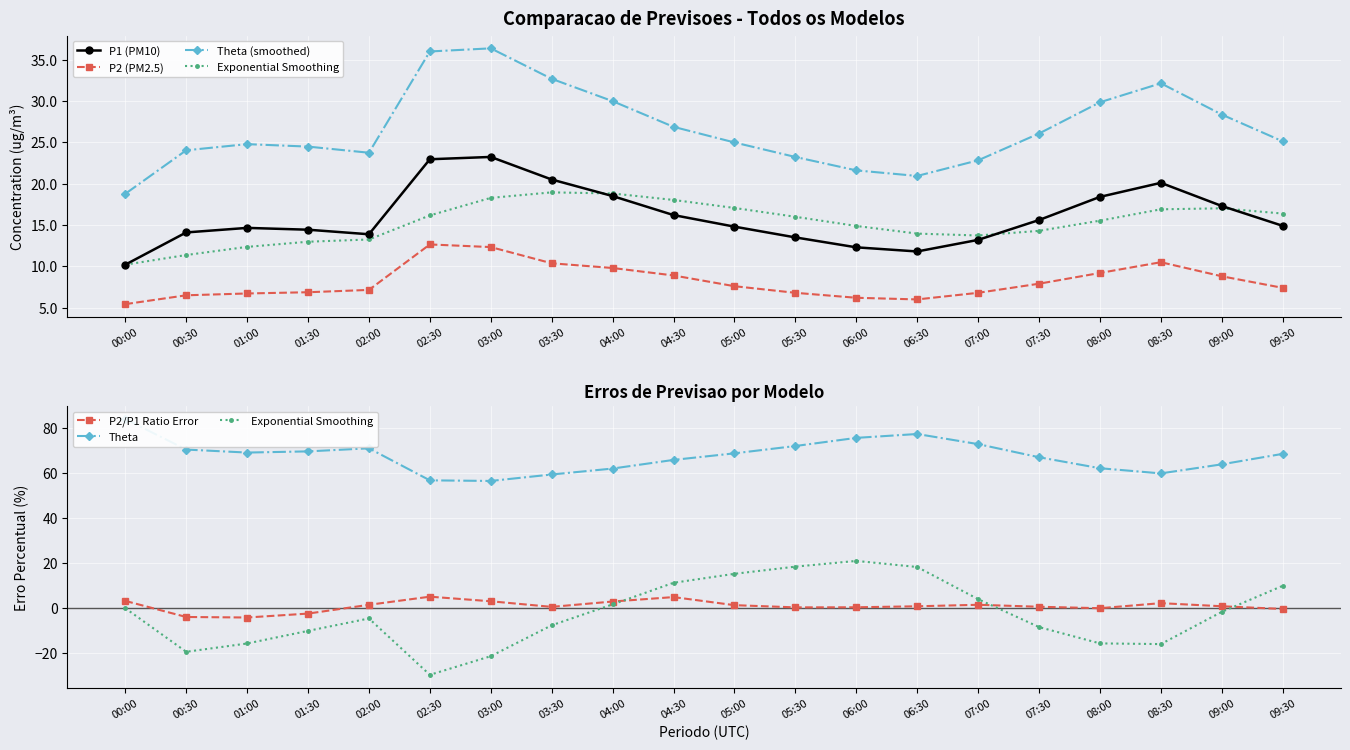

Reading left to right, extract all data points from this chart.

P1 (PM10): 00:00=10.2	00:30=14.1	01:00=14.7	01:30=14.4	02:00=13.9	02:30=22.9	03:00=23.2	03:30=20.5	04:00=18.5	04:30=16.2	05:00=14.8	05:30=13.5	06:00=12.3	06:30=11.8	07:00=13.2	07:30=15.6	08:00=18.4	08:30=20.1	09:00=17.3	09:30=14.9
P2 (PM2.5): 00:00=5.4	00:30=6.5	01:00=6.7	01:30=6.9	02:00=7.2	02:30=12.7	03:00=12.3	03:30=10.4	04:00=9.8	04:30=8.9	05:00=7.6	05:30=6.8	06:00=6.2	06:30=6.0	07:00=6.8	07:30=7.9	08:00=9.2	08:30=10.5	09:00=8.8	09:30=7.4
Theta (smoothed): 00:00=18.8	00:30=24.0	01:00=24.8	01:30=24.5	02:00=23.7	02:30=36.0	03:00=36.4	03:30=32.7	04:00=30.0	04:30=26.9	05:00=25.0	05:30=23.2	06:00=21.6	06:30=20.9	07:00=22.8	07:30=26.1	08:00=29.8	08:30=32.1	09:00=28.4	09:30=25.1
Exponential Smoothing: 00:00=0.0	00:30=-19.4	01:00=-15.7	01:30=-10.1	02:00=-4.6	02:30=-29.6	03:00=-21.3	03:30=-7.6	04:00=1.7	04:30=11.3	05:00=15.3	05:30=18.5	06:00=21.0	06:30=18.3	07:00=4.0	07:30=-8.4	08:00=-15.6	08:30=-15.9	09:00=-1.6	09:30=10.0
P2/P1 Ratio Error: 00:00=3.2	00:30=-3.9	01:00=-4.1	01:30=-2.4	02:00=1.5	02:30=5.1	03:00=3.1	03:30=0.6	04:00=3.0	04:30=4.9	05:00=1.4	05:30=0.4	06:00=0.4	06:30=0.9	07:00=1.5	07:30=0.6	08:00=0.0	08:30=2.2	09:00=0.9	09:30=-0.3
Theta: 00:00=84.0	00:30=70.5	01:00=69.1	01:30=69.7	02:00=71.0	02:30=56.8	03:00=56.5	03:30=59.4	04:00=62.0	04:30=65.9	05:00=68.8	05:30=72.0	06:00=75.7	06:30=77.4	07:00=72.9	07:30=67.1	08:00=62.2	08:30=59.9	09:00=63.9	09:30=68.6